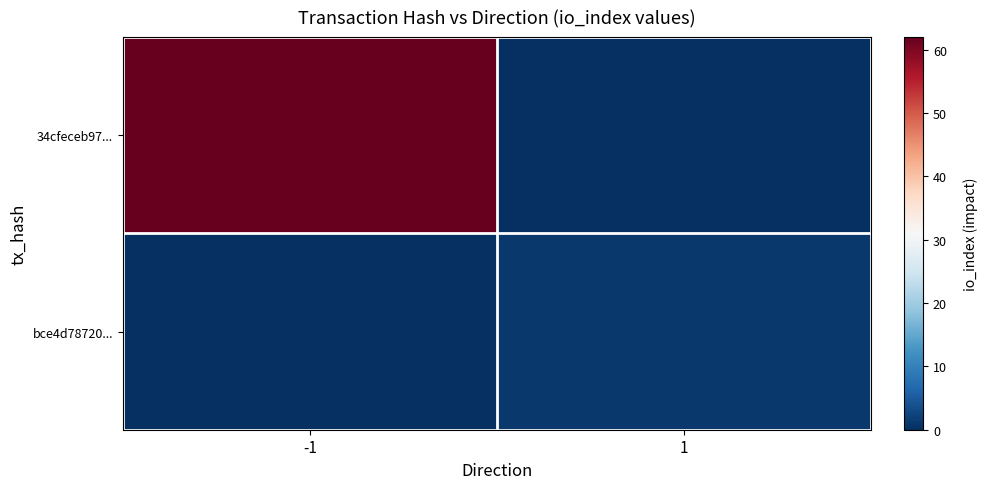

Reading right to left, what are all the values shown in this chart?

34cfeceb97...: 1=0	-1=62
bce4d78720...: 1=1	-1=0